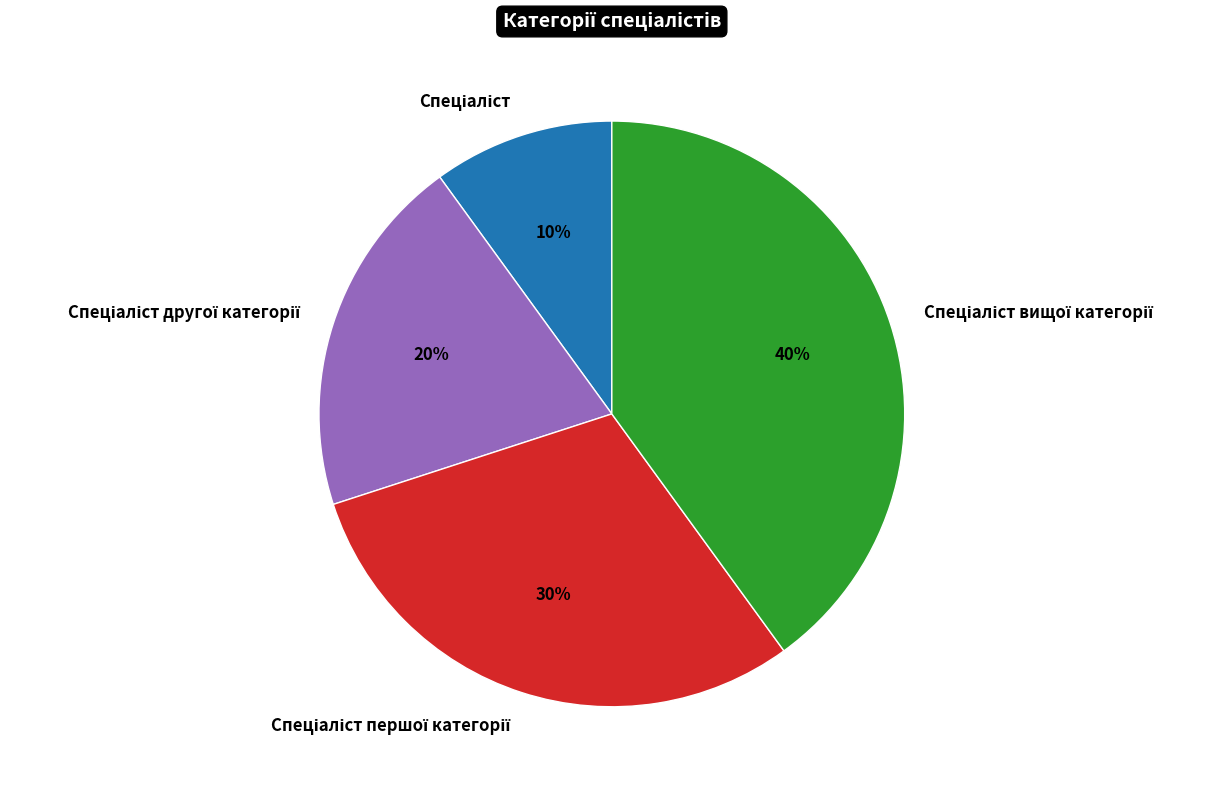

How many segments does this pie chart have?

4